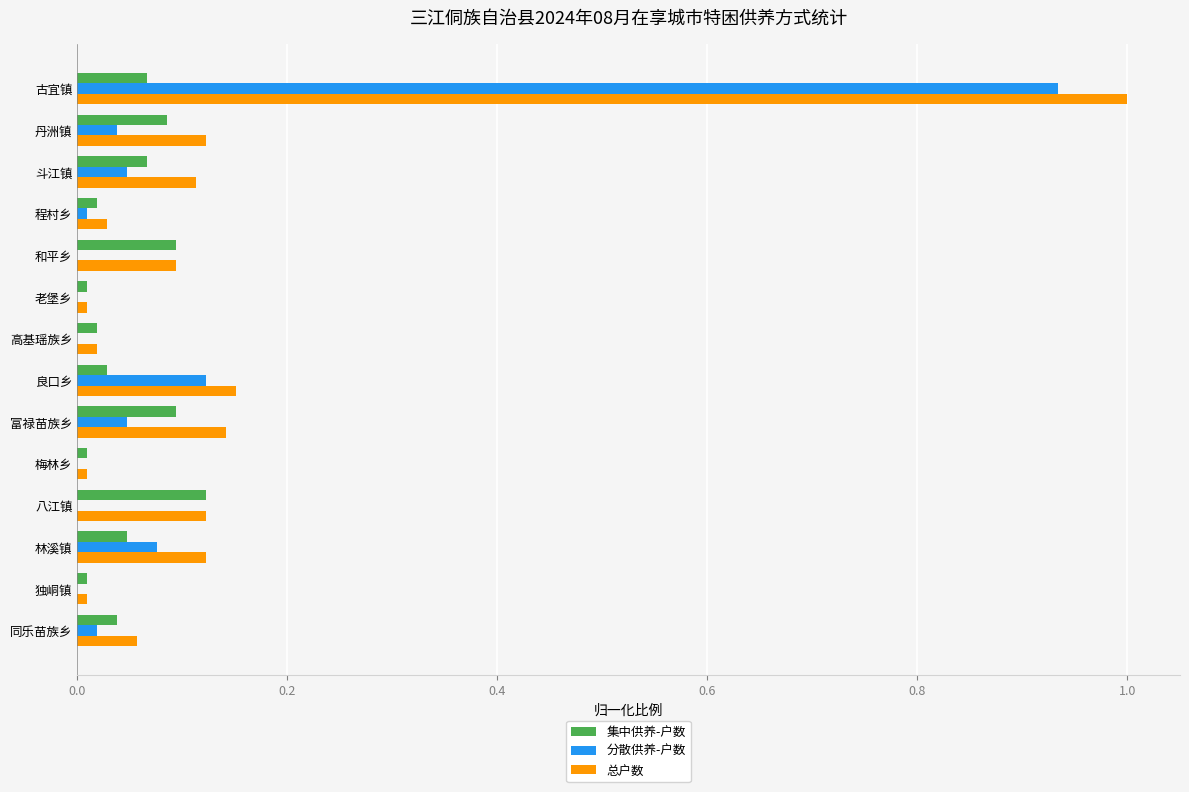

The value of 分散供养-户数 at 林溪镇 is 0.1. True or false?

True